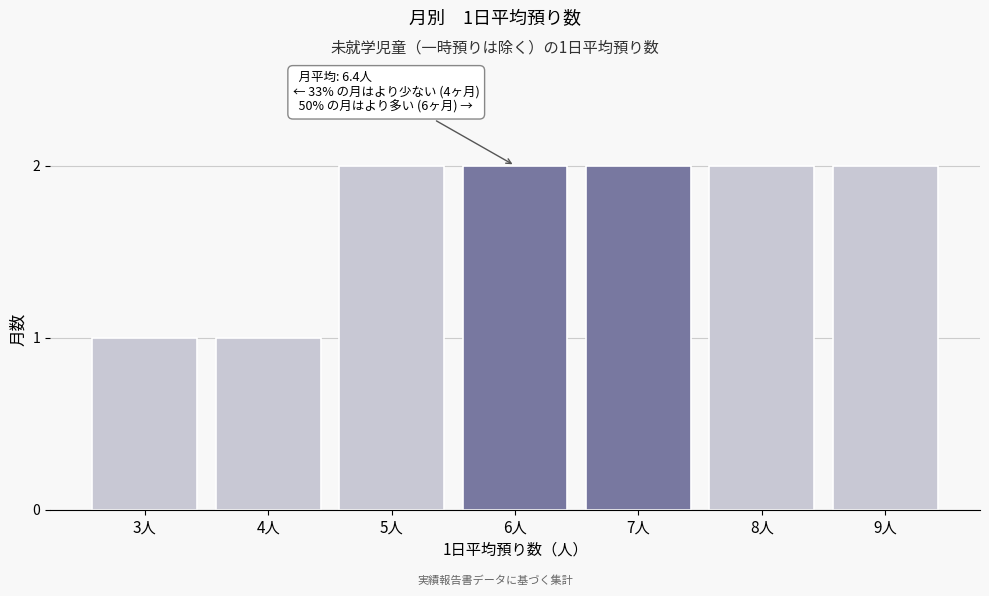

Reading left to right, transcribe all the data shown in this chart.

1	1	2	2	2	2	2